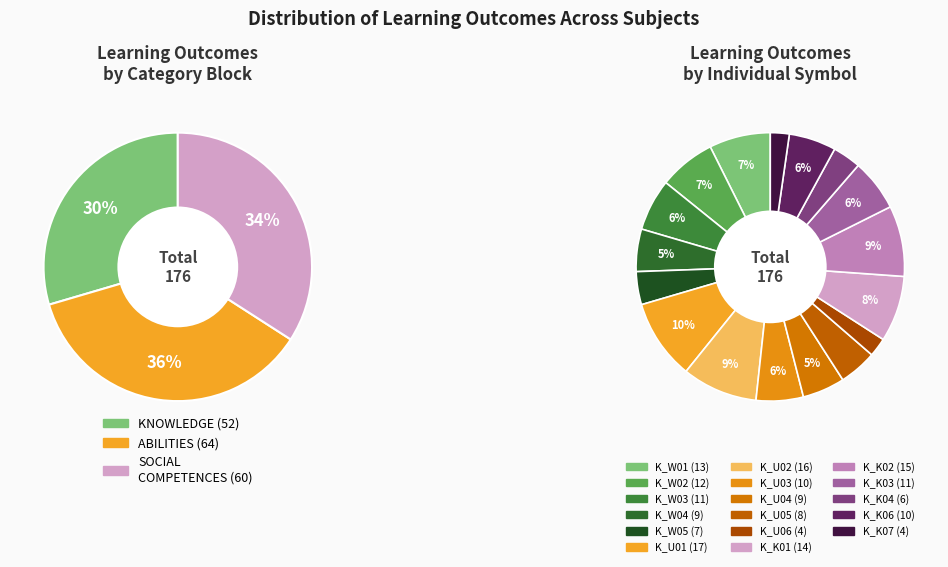

What is the smallest slice in the pie chart?

K_U06